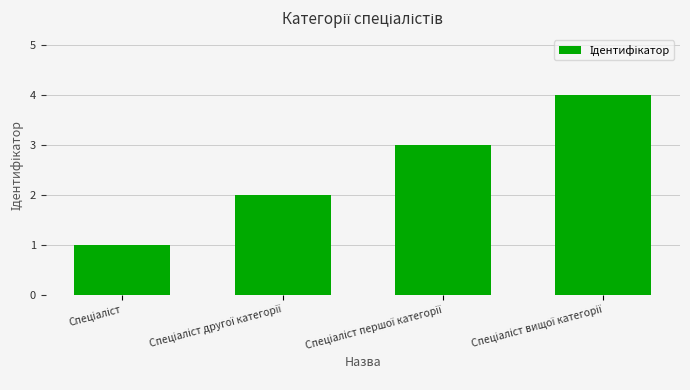

What is the maximum value shown in the chart?

4